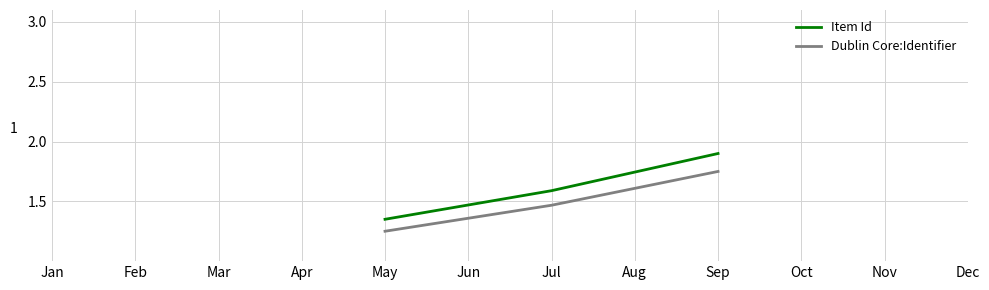

What is the sum of all Dublin Core:Identifier values?

4.5